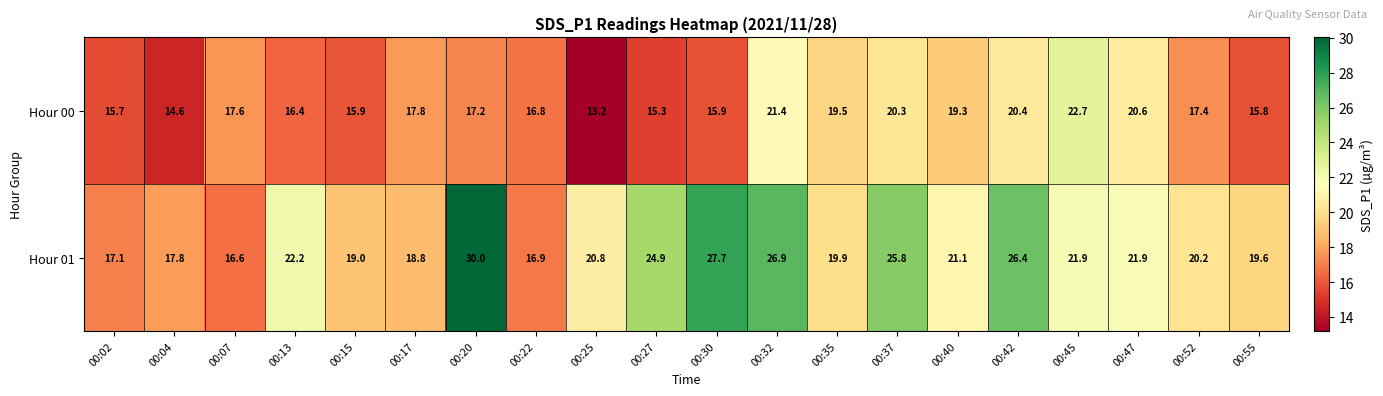

At which category does the chart reach its minimum across all series?

00:25